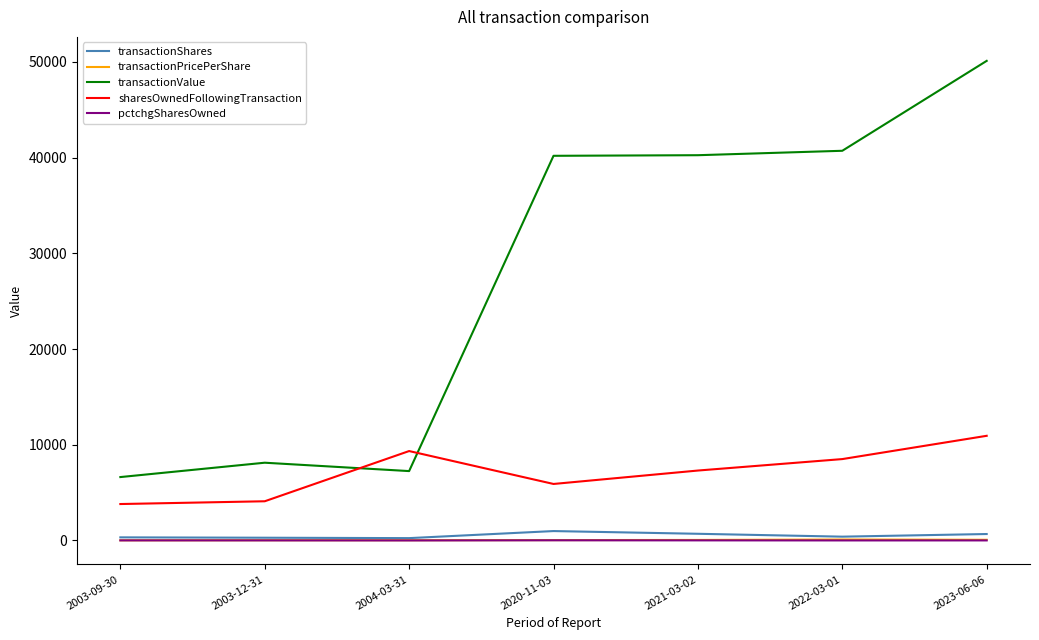

In transactionPricePerShare, how many points are higher than both neighbors (excluding endpoints)?

1